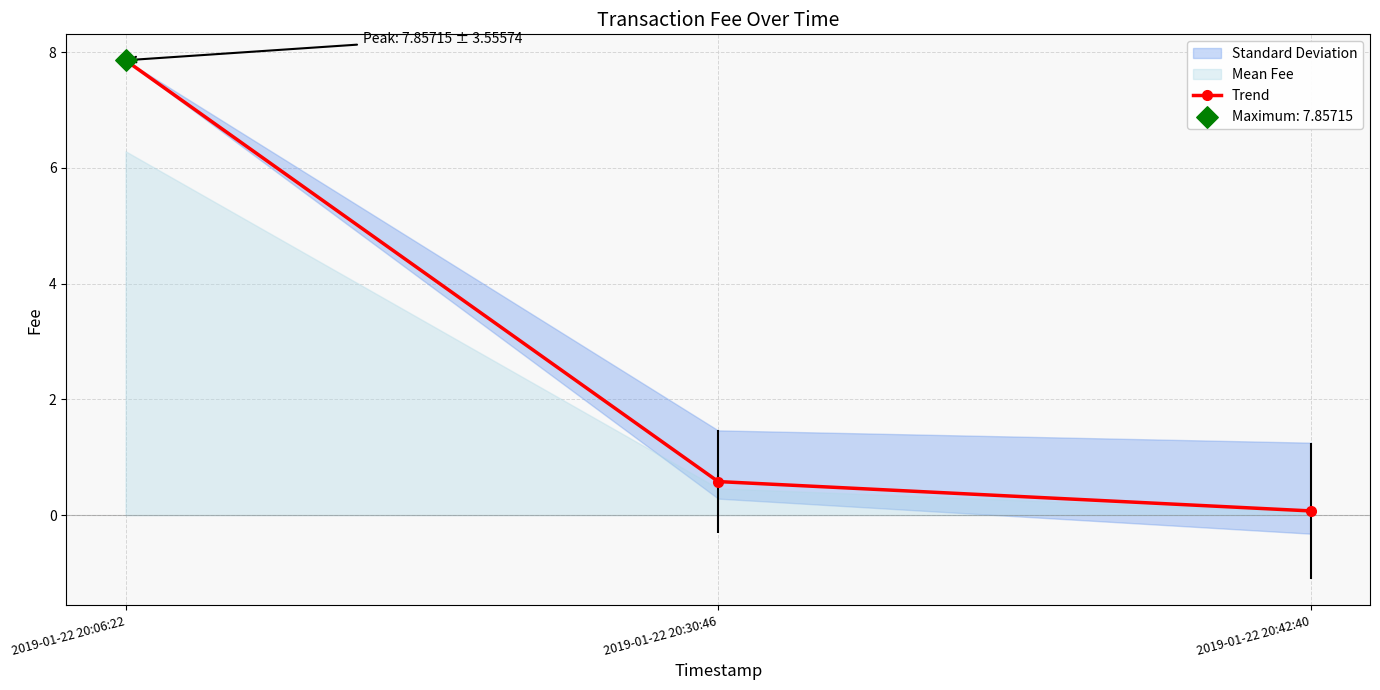

What is the change in value from 2019-01-22 20:30:46 to 2019-01-22 20:42:40?

-0.5